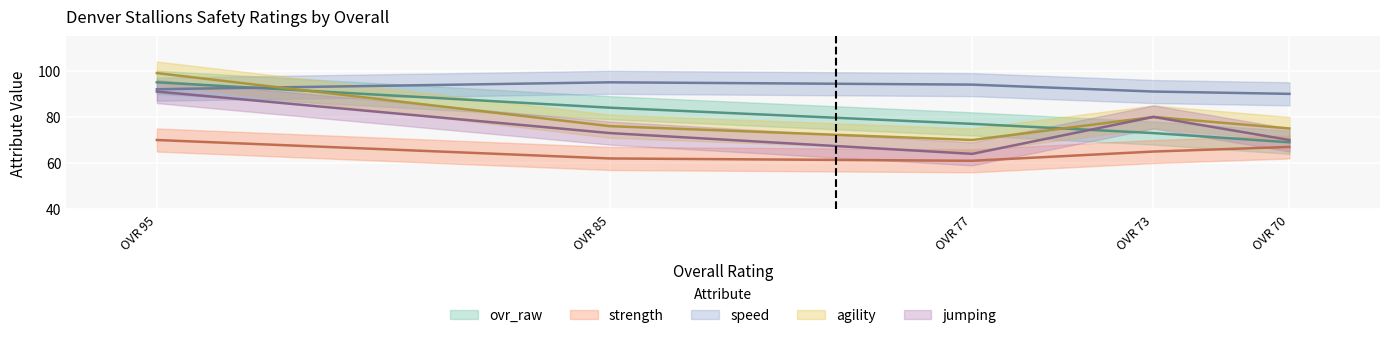

What are all the series names shown in the legend?

ovr_raw, strength, speed, agility, jumping